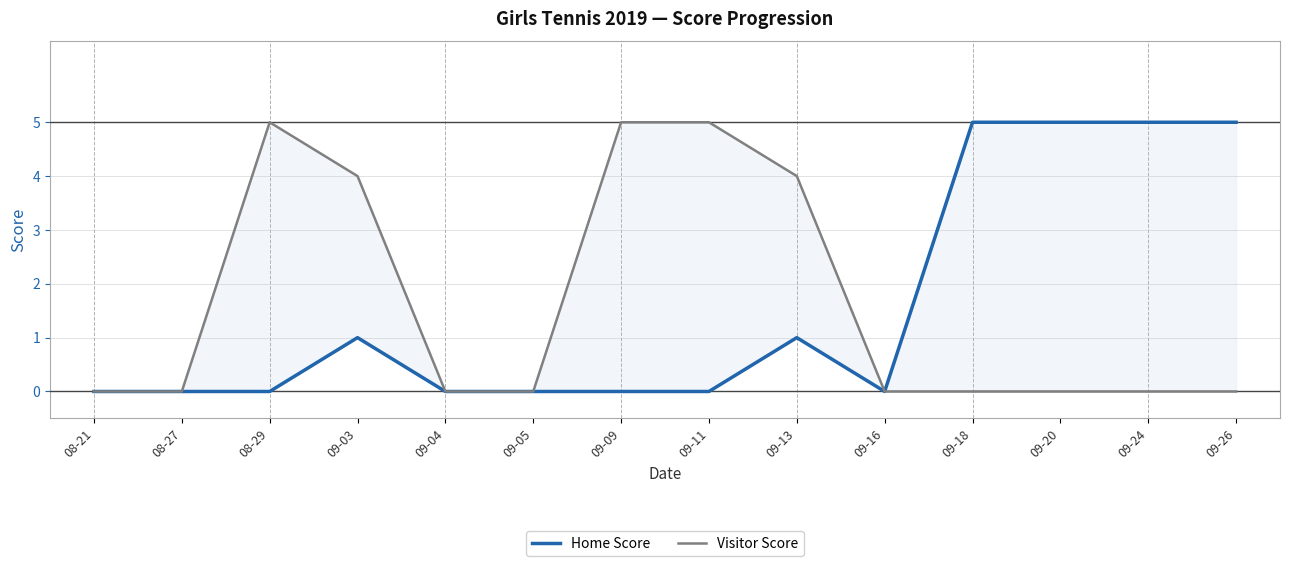

Rank the categories by Visitor Score value from lowest to highest.

08-21, 08-27, 09-04, 09-05, 09-16, 09-18, 09-20, 09-24, 09-26, 09-03, 09-13, 08-29, 09-09, 09-11